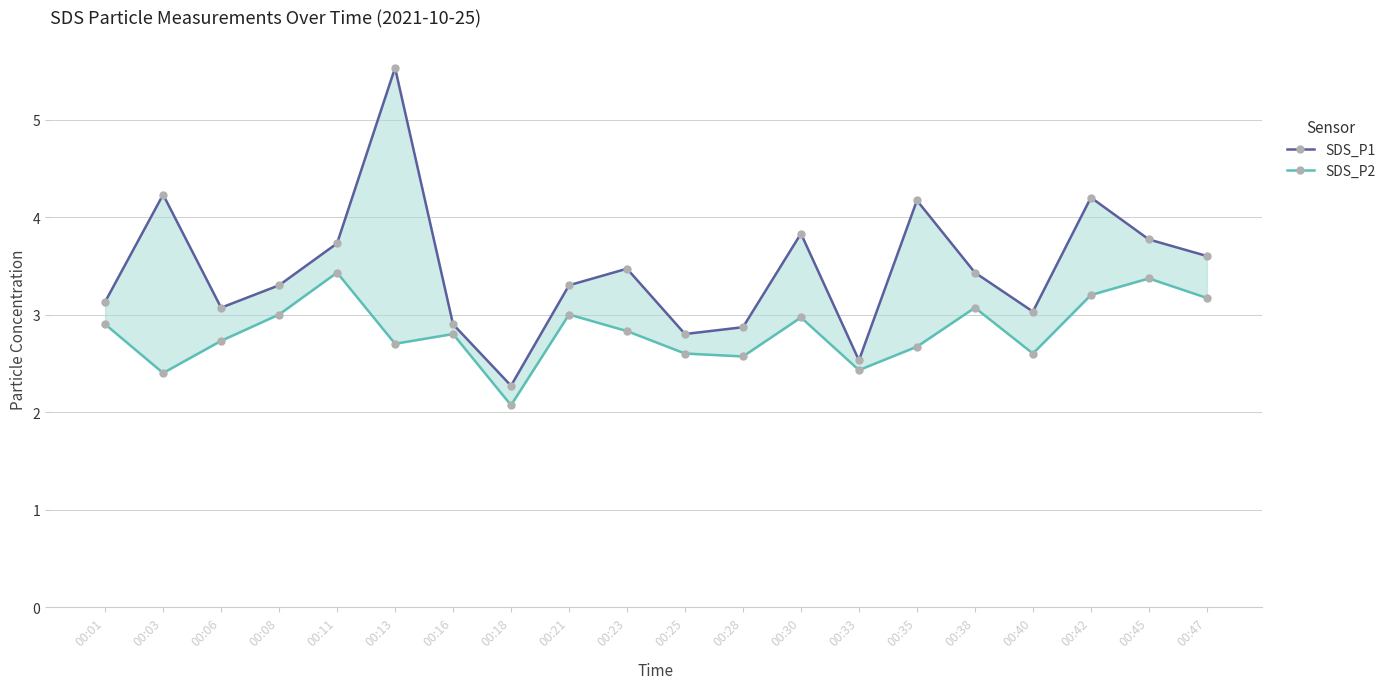

What is the minimum value for SDS_P2?

2.1